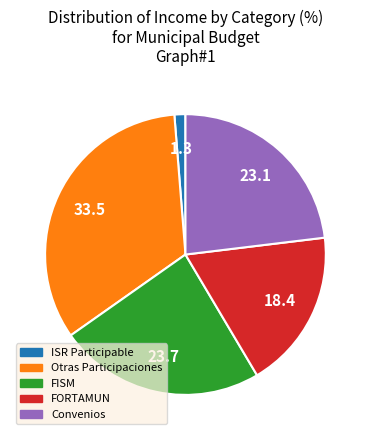

Which has a higher value, ISR Participable or Otras Participaciones?

Otras Participaciones